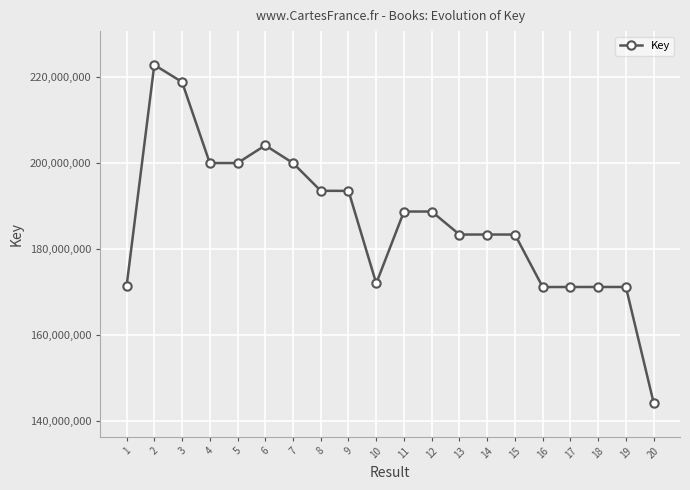

What is the sum of all values?

3731730504